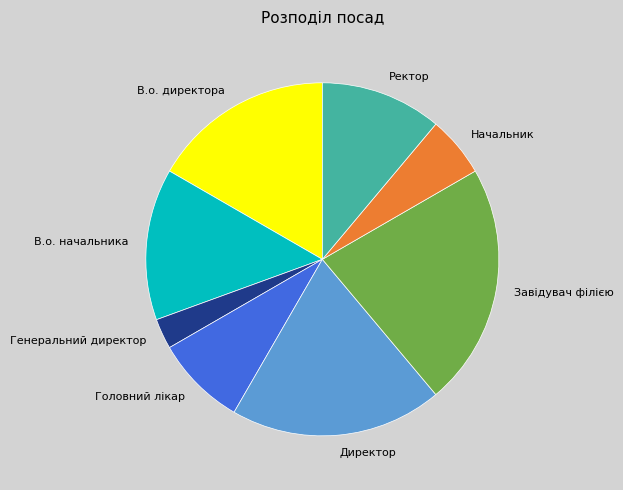

True or false: В.о. директора accounts for 3% of the total.

False